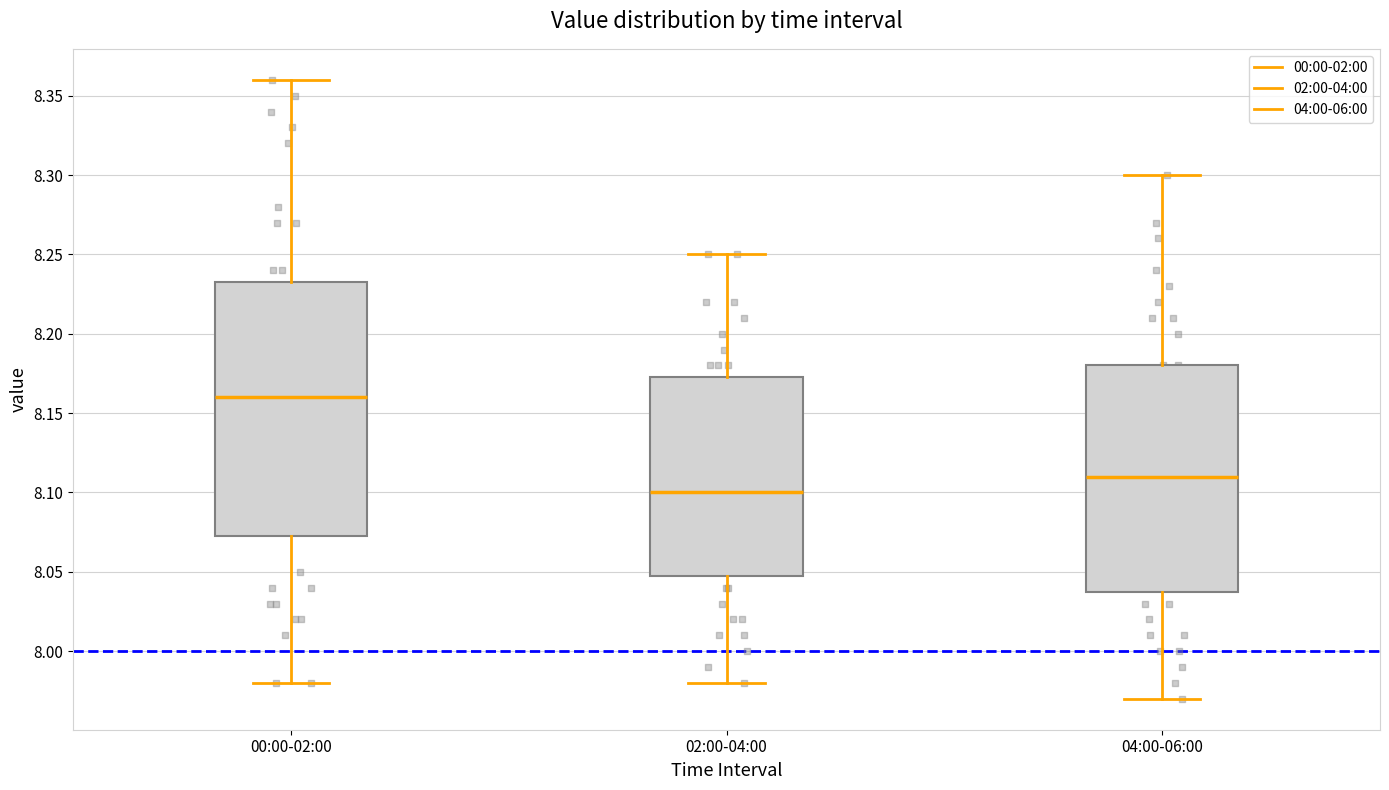

Which box is the tallest, from its lower edge to its upper edge?

00:00-02:00